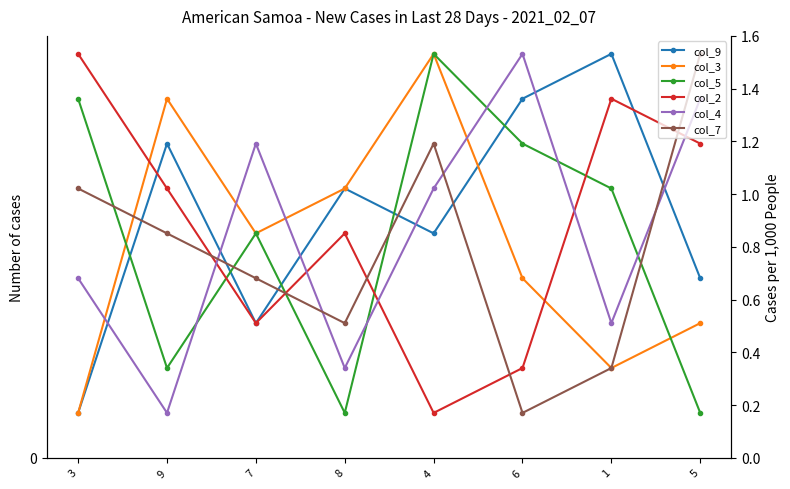

How many categories are shown in the chart?

8